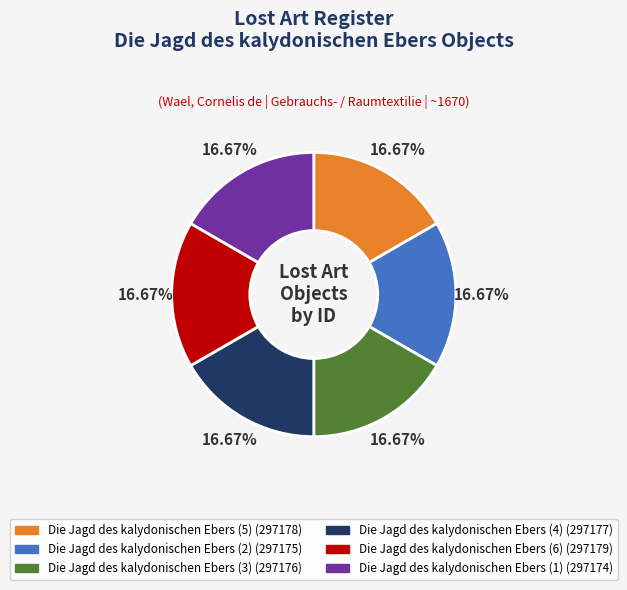

The Die Jagd des kalydonischen Ebers (2) slice represents 5% of the pie. True or false?

False